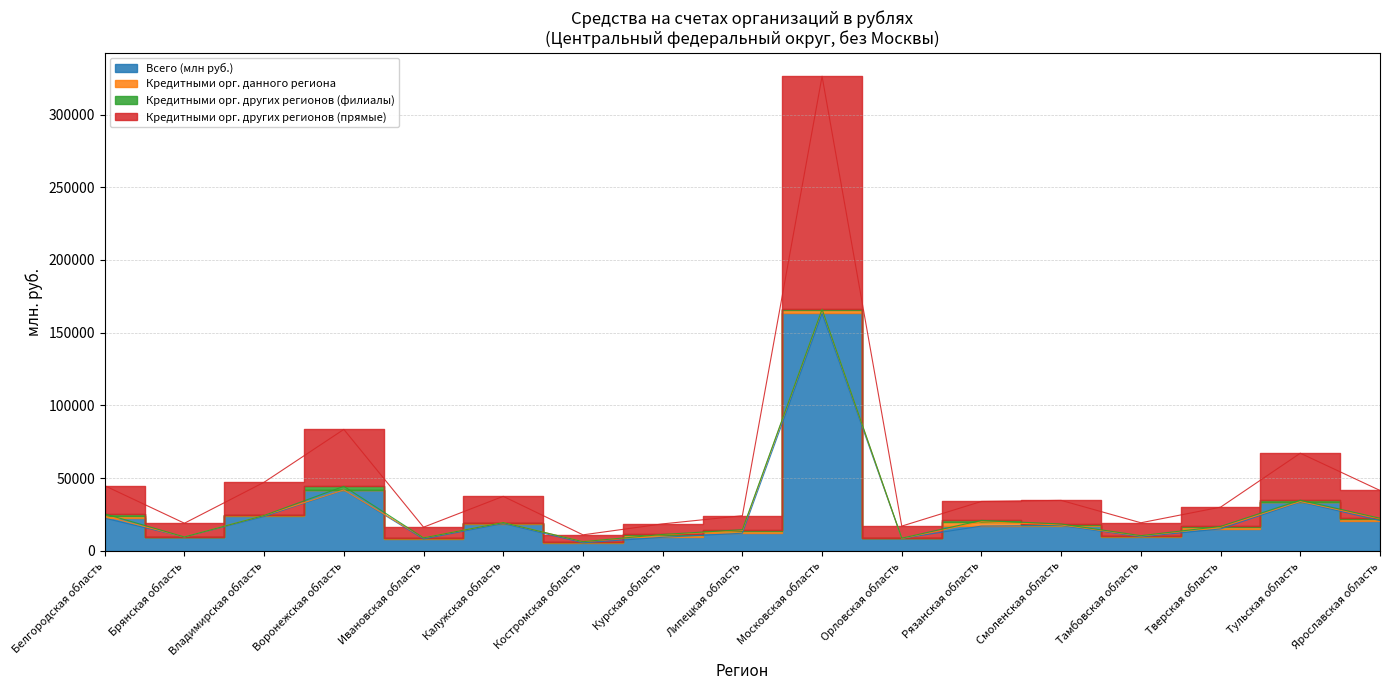

True or false: Кредитными орг. других регионов (прямые) and Всего (млн руб.) intersect in this chart.

False